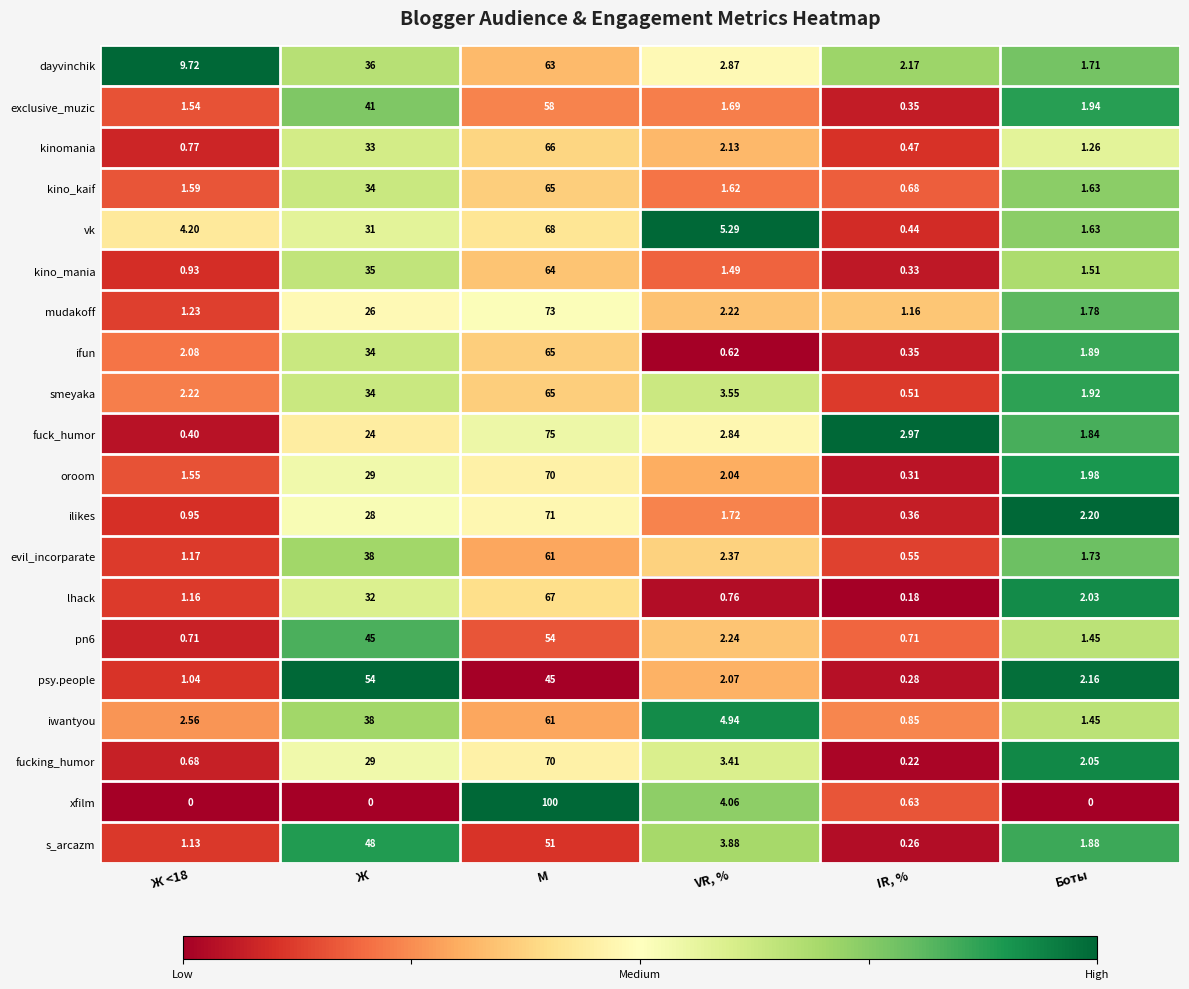

Between Ж and VR, %, which series saw the biggest shift?

psy.people